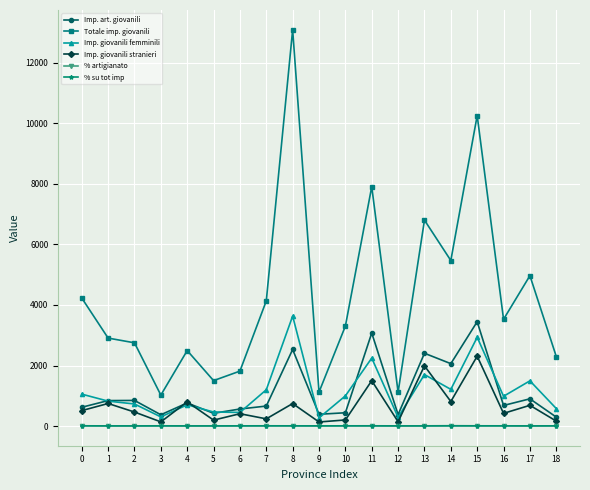

Between 11 and 15, which series saw the biggest shift?

Totale imp. giovanili